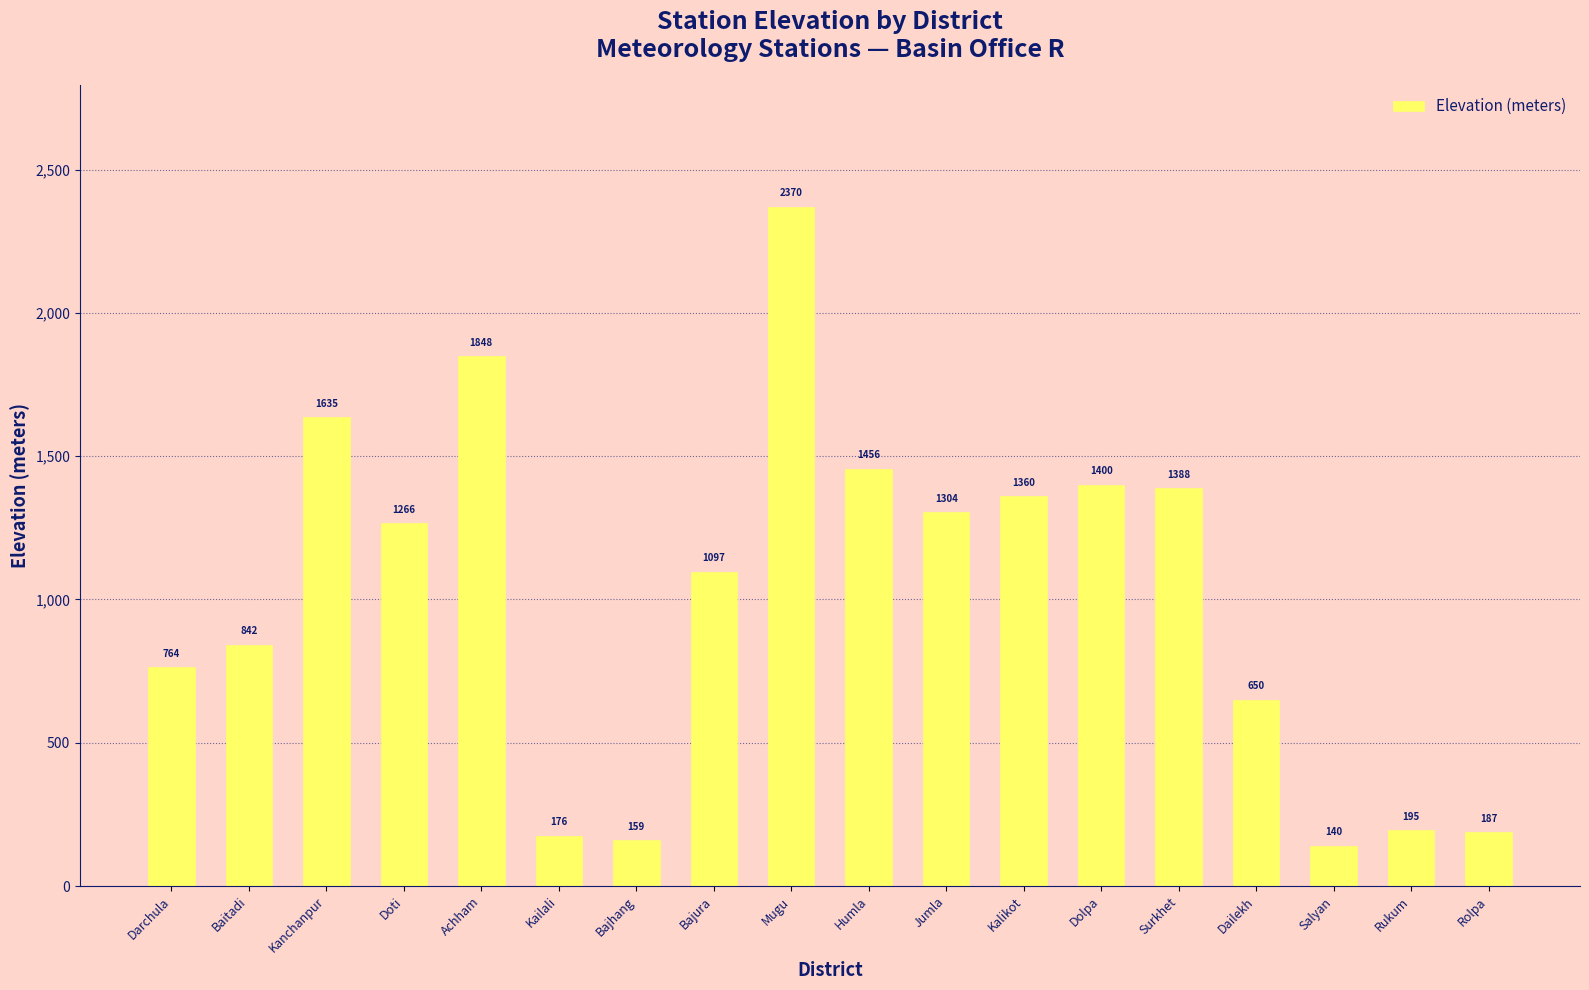

What is the difference between the second highest and second lowest values?

1689